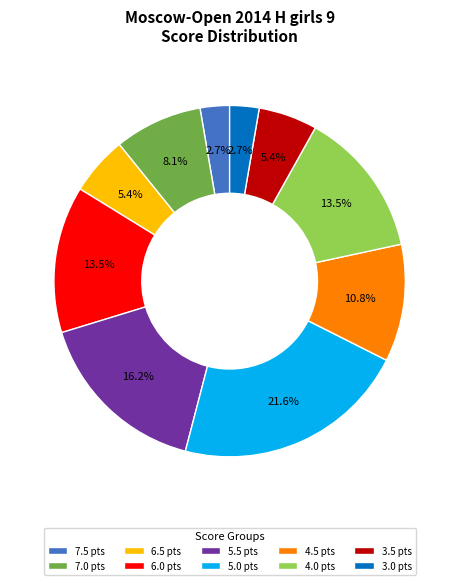

Does any single category account for the majority?

No